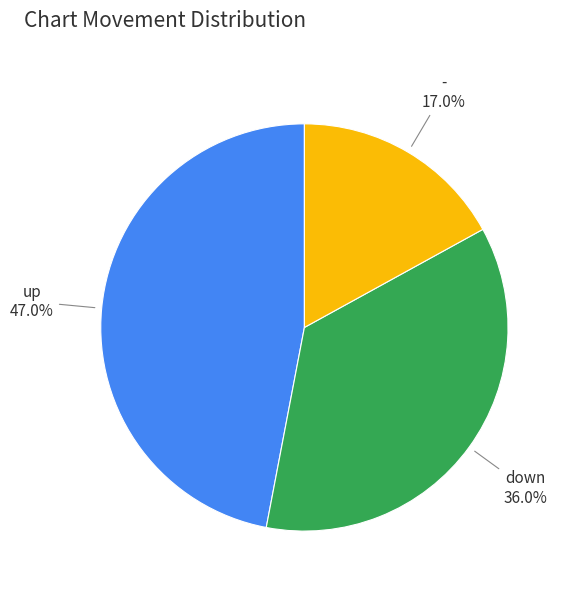

Is there a majority slice in this chart?

No